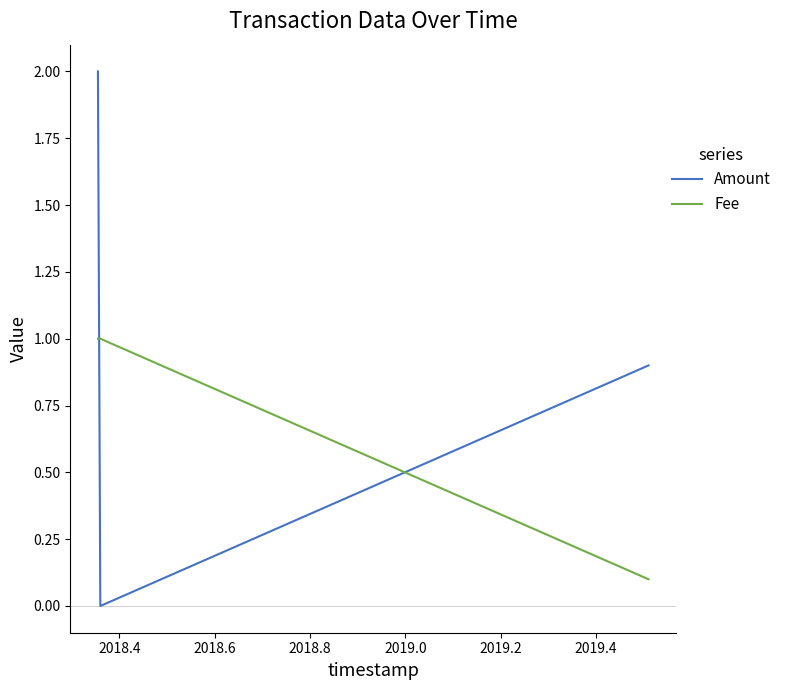

What is the highest value of the Amount series?

2.0